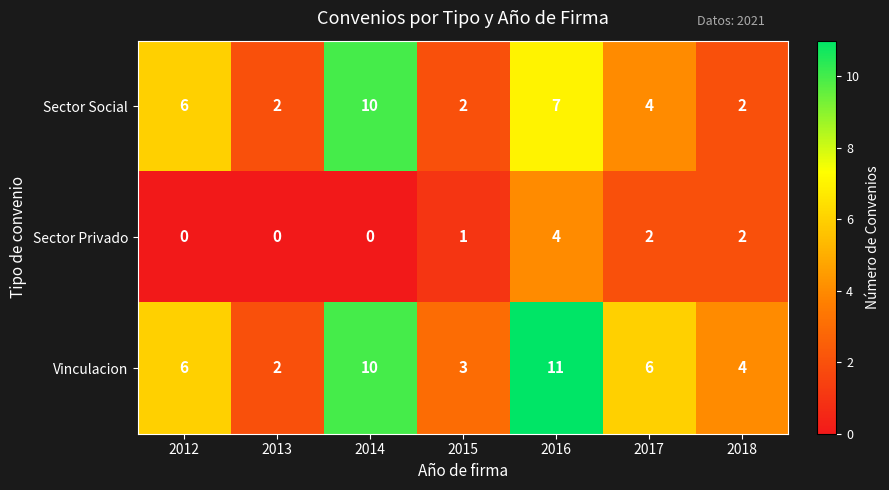

Which series changed the most between 2012 and 2018?

Sector Social